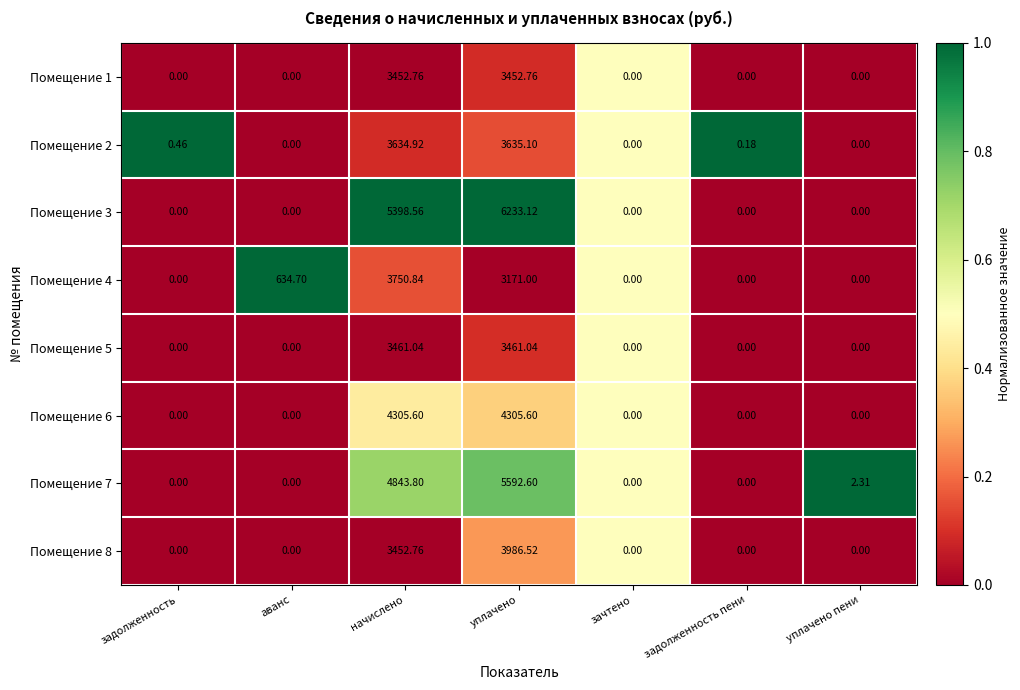

At which label does Помещение 7 reach its peak?

уплачено